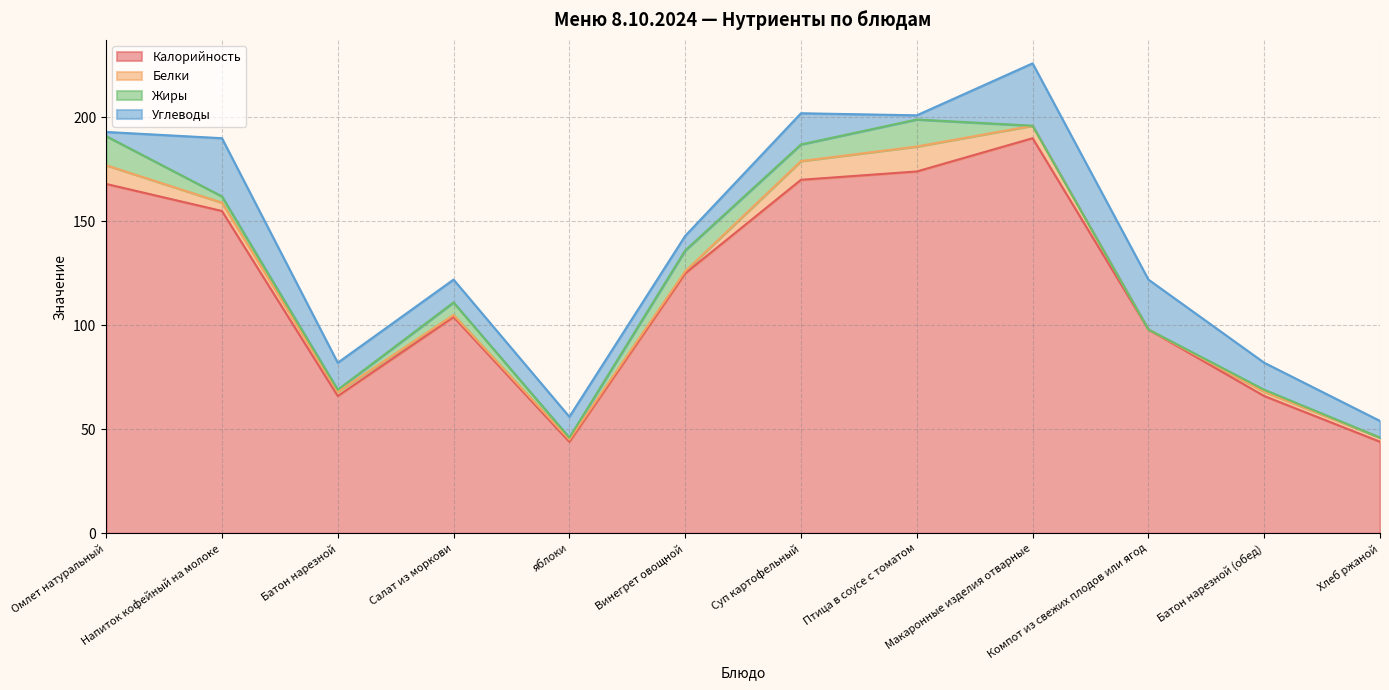

True or false: Углеводы and Калорийность cross at least once.

False